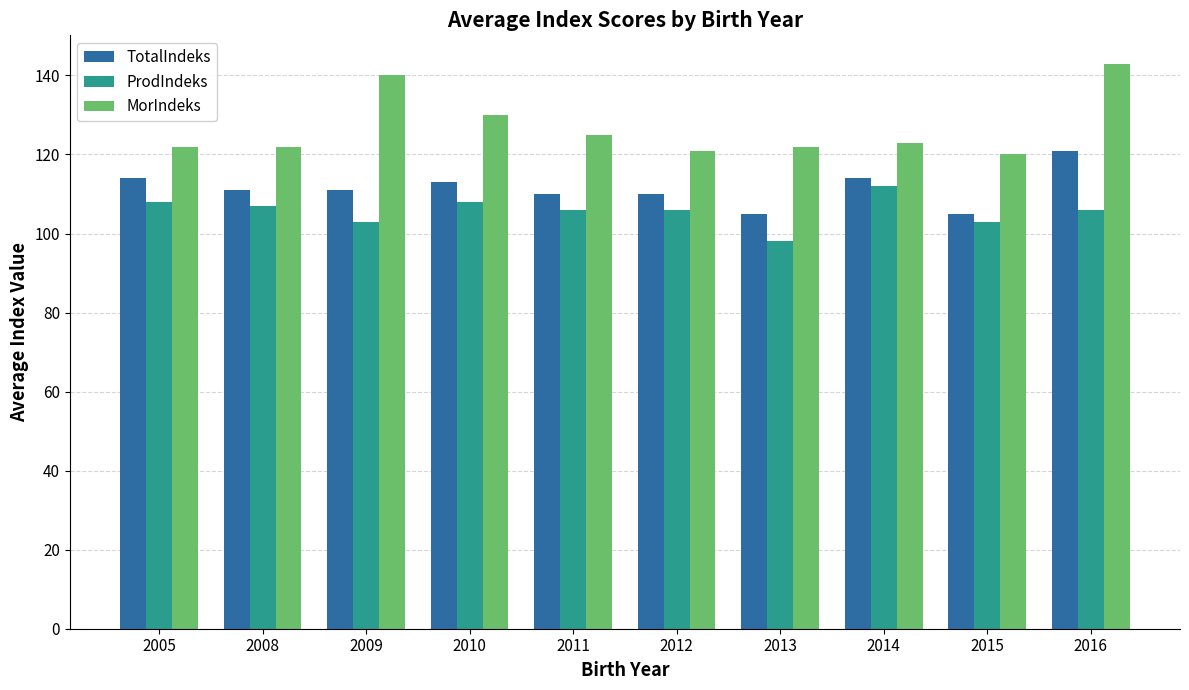

What is the approximate value of TotalIndeks at 2009, to the nearest 5?

110